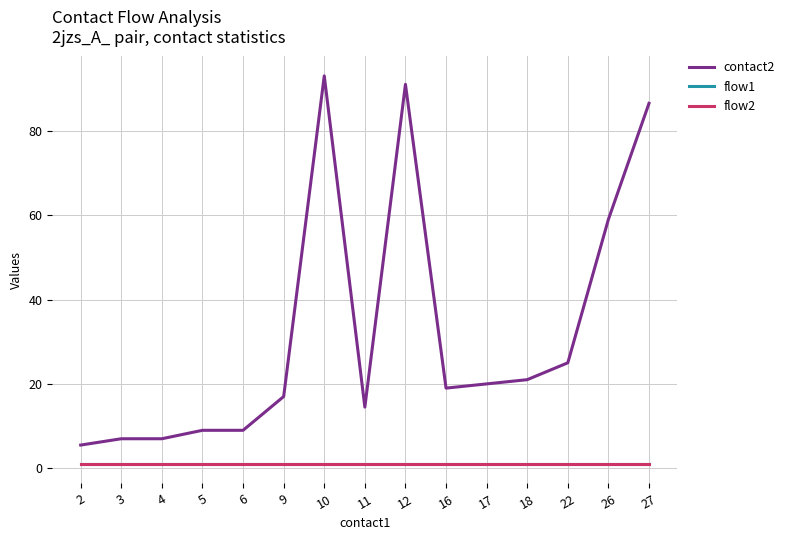

The value of flow1 at 4 is 1.0. True or false?

True